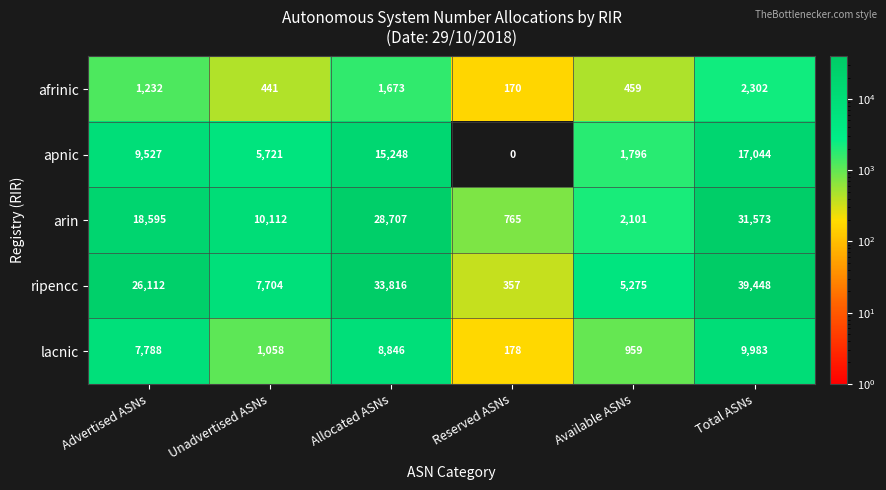

Reading right to left, list all the values displayed in this chart.

afrinic: Total ASNs=2302	Available ASNs=459	Reserved ASNs=170	Allocated ASNs=1673	Unadvertised ASNs=441	Advertised ASNs=1232
apnic: Total ASNs=17044	Available ASNs=1796	Reserved ASNs=0	Allocated ASNs=15248	Unadvertised ASNs=5721	Advertised ASNs=9527
arin: Total ASNs=31573	Available ASNs=2101	Reserved ASNs=765	Allocated ASNs=28707	Unadvertised ASNs=10112	Advertised ASNs=18595
ripencc: Total ASNs=39448	Available ASNs=5275	Reserved ASNs=357	Allocated ASNs=33816	Unadvertised ASNs=7704	Advertised ASNs=26112
lacnic: Total ASNs=9983	Available ASNs=959	Reserved ASNs=178	Allocated ASNs=8846	Unadvertised ASNs=1058	Advertised ASNs=7788